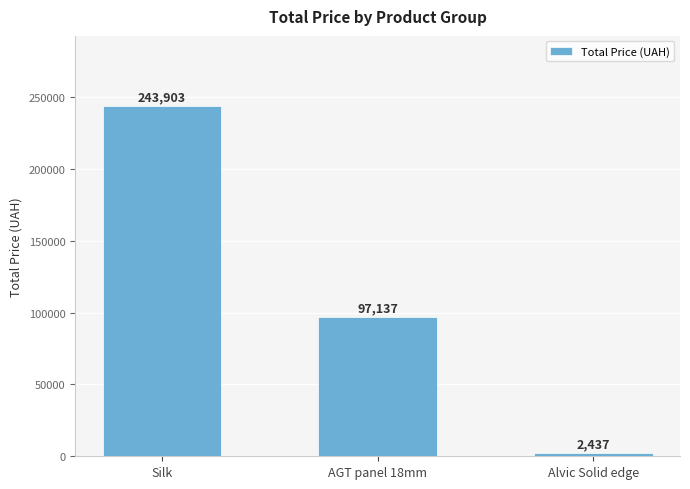

What is the difference between the values at AGT panel 18mm and Silk?

146765.9